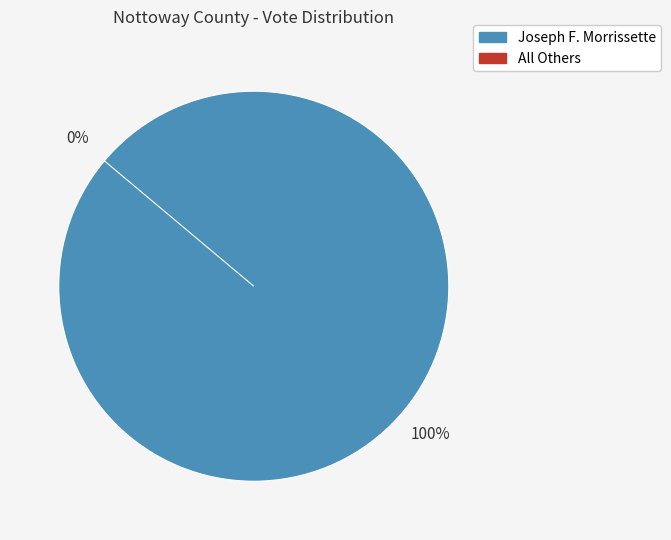

What percentage is the Joseph F. Morrissette slice, to the nearest percent?

100%